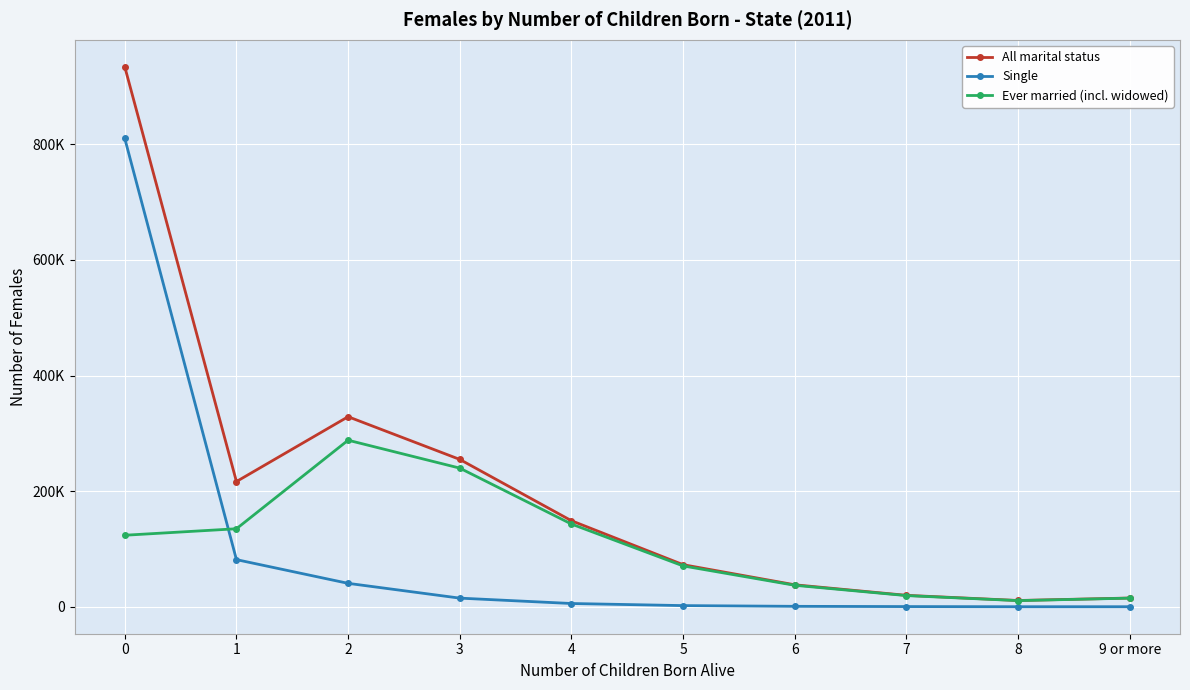

What is the difference between the second highest and minimum values in the Single series?

81449